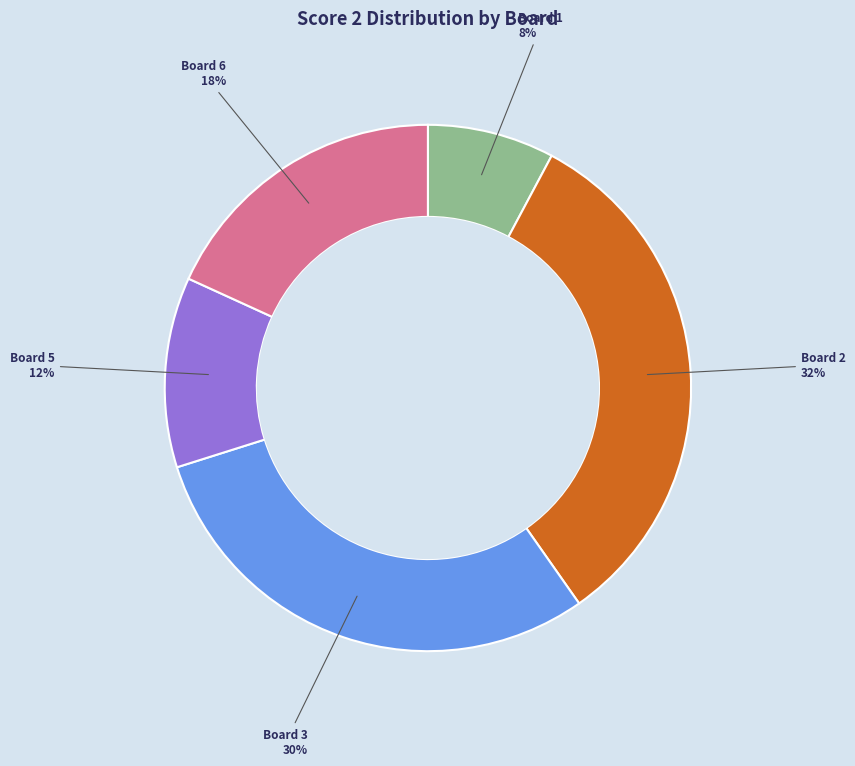

Is there any slice that represents more than half of the pie?

No